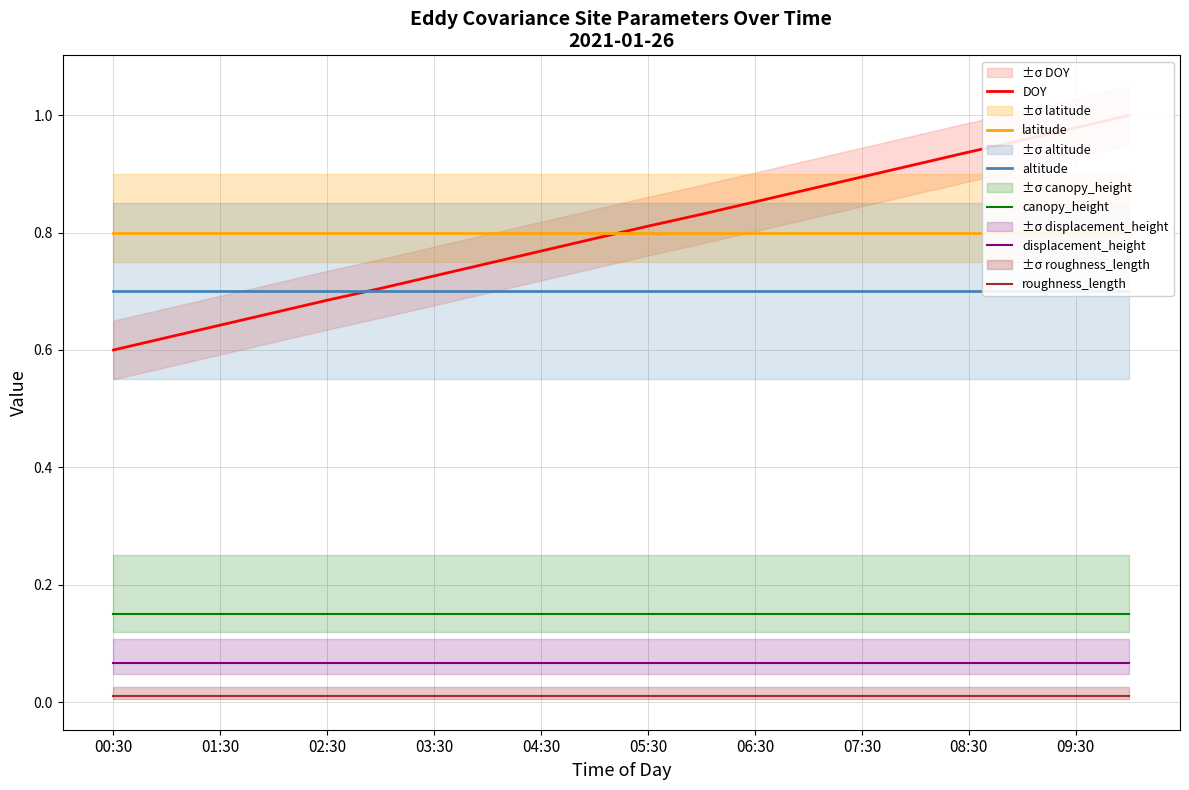

The roughness_length series shows 0.0 at 00:30. True or false?

True